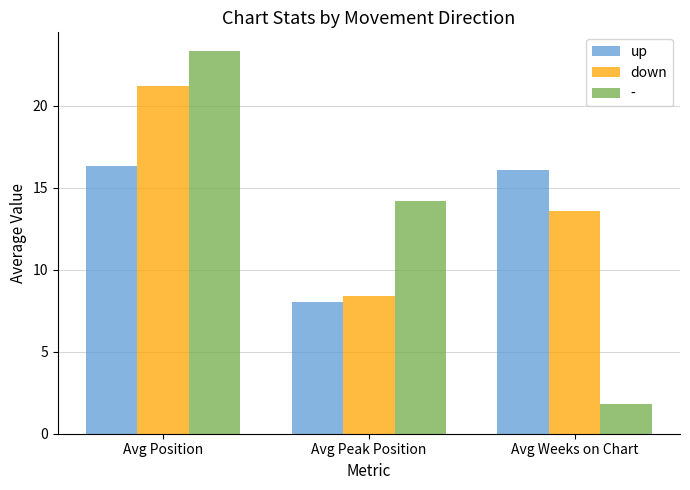

Where is down nearest to the value 14?

Avg Weeks on Chart